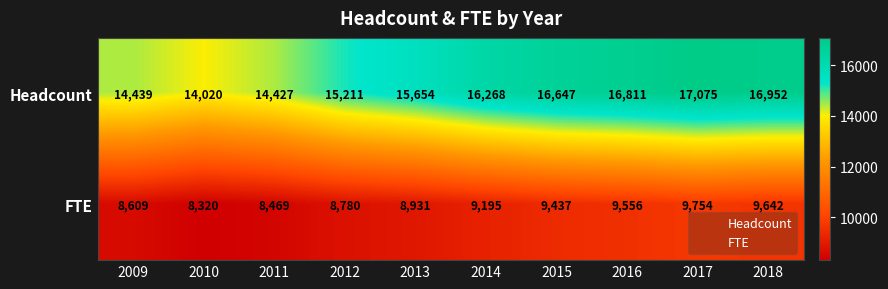

Count the number of data series in this chart.

2